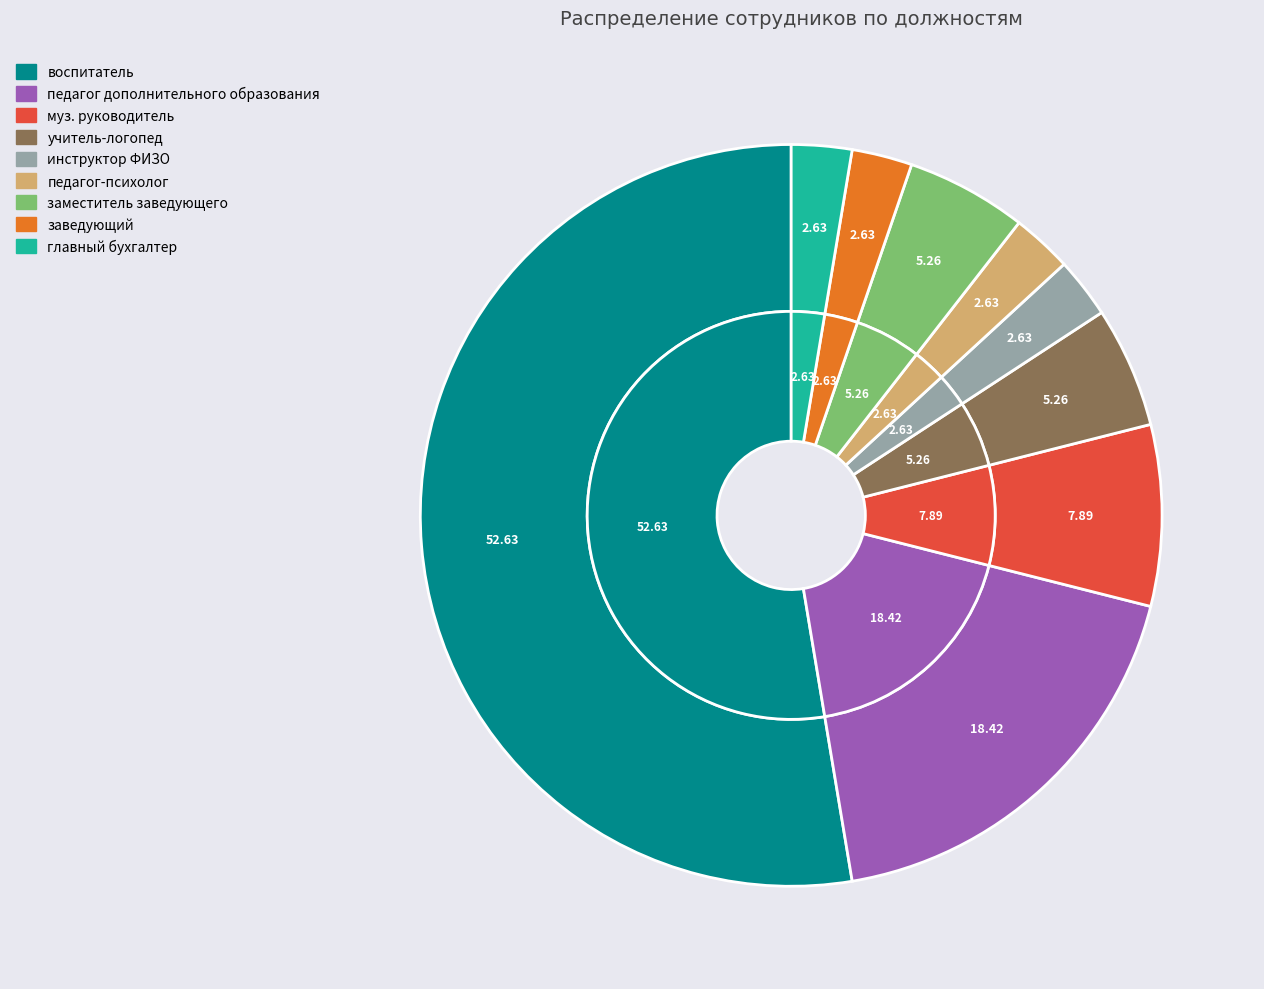

Which slice is the smallest?

инструктор ФИЗО